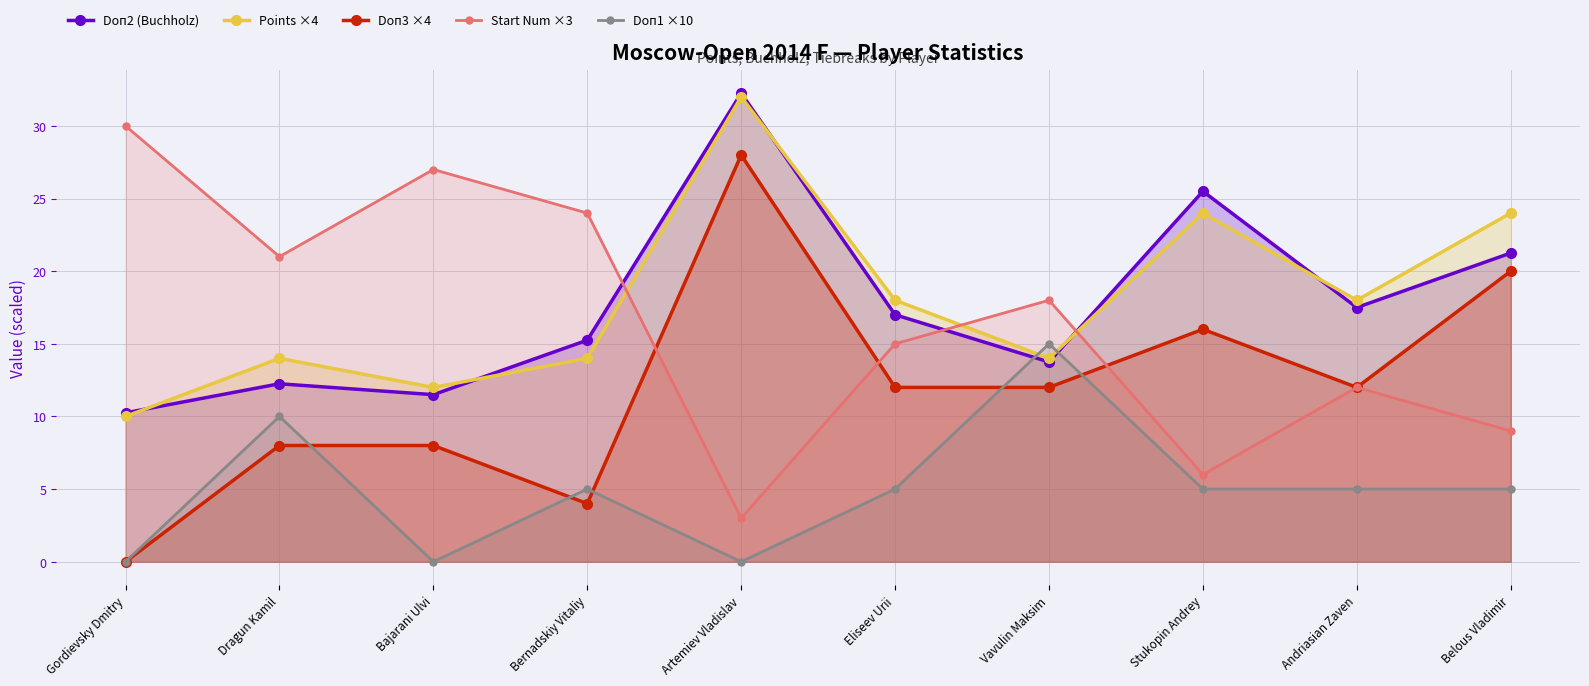

Is it true that Points ×4 equals 32.0 at Artemiev Vladislav?

True